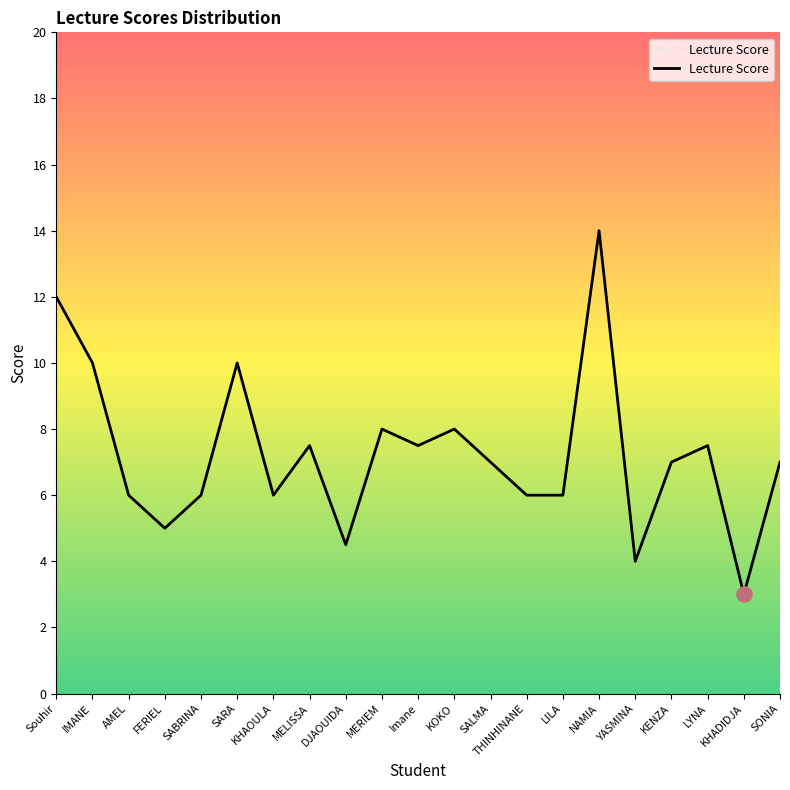

What is the change in value from MERIEM to LILA?

-2.0